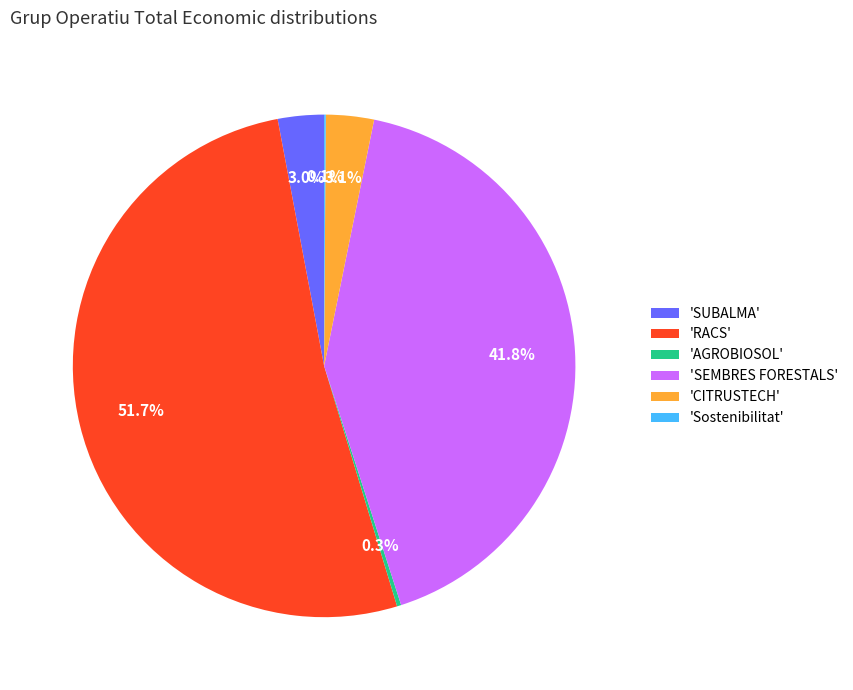

What is the largest slice in the pie chart?

'RACS'